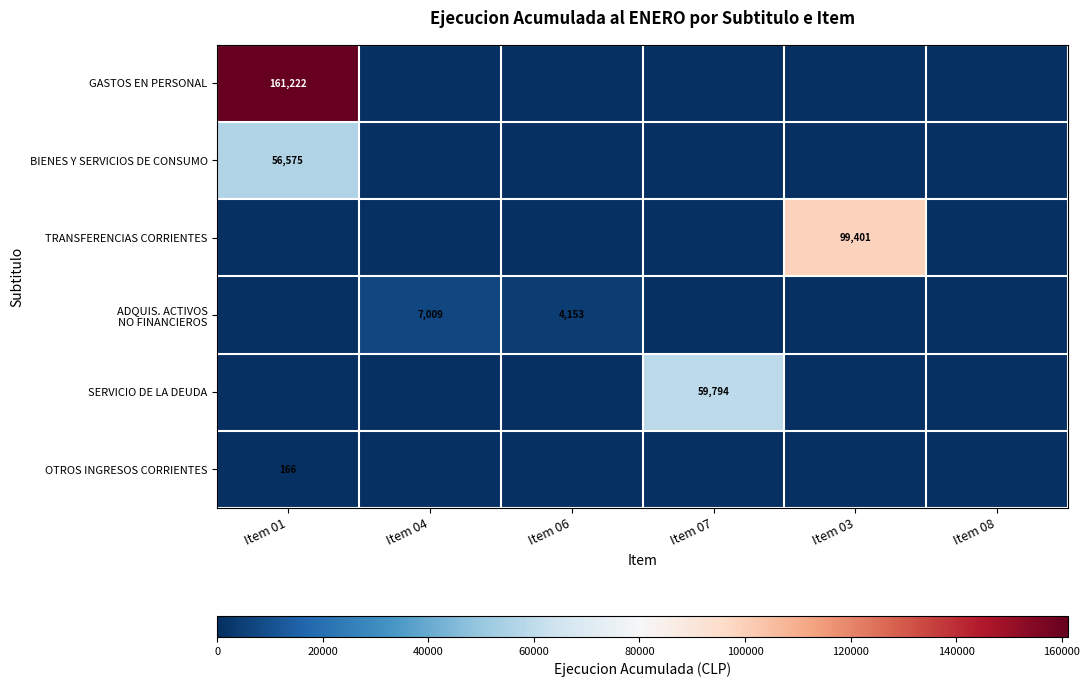

True or false: OTROS INGRESOS CORRIENTES has a value of 76 at Item 01.

False